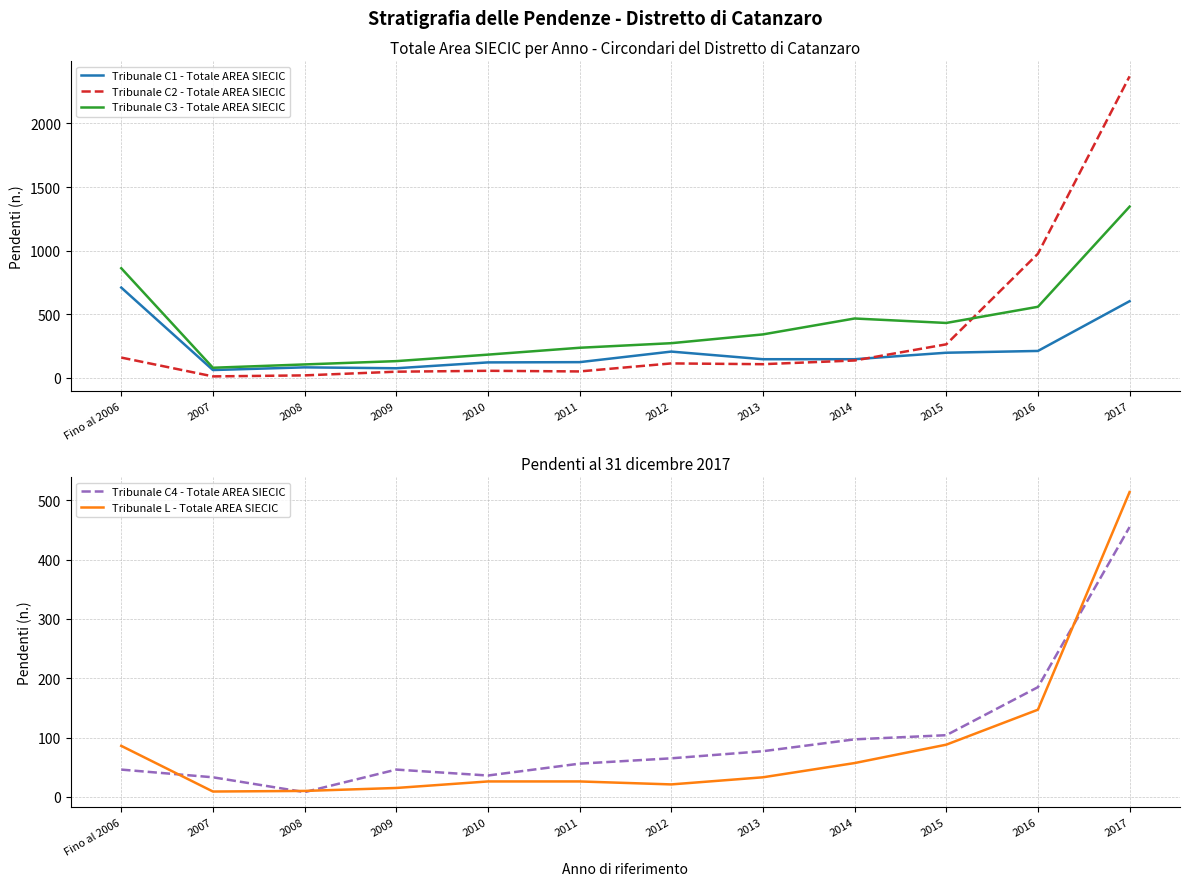

At Fino al 2006, list the series in order from smallest to largest.

Tribunale C4 - Totale AREA SIECIC, Tribunale L - Totale AREA SIECIC, Tribunale C2 - Totale AREA SIECIC, Tribunale C1 - Totale AREA SIECIC, Tribunale C3 - Totale AREA SIECIC